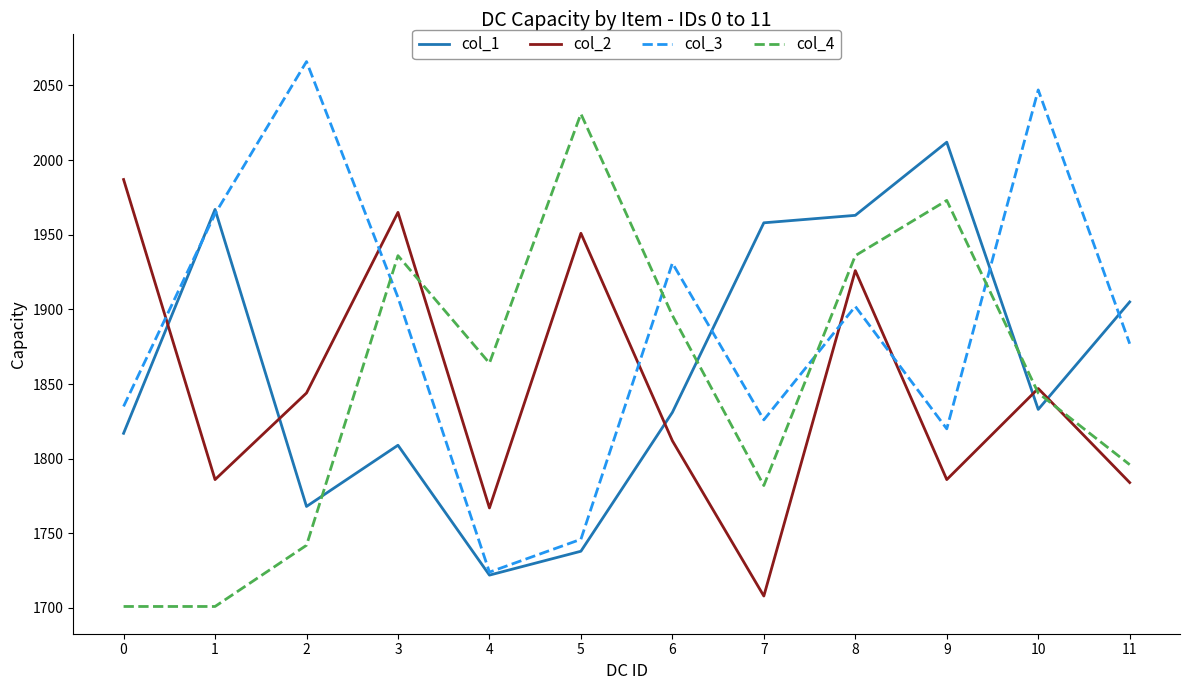

The col_2 series shows 549 at 7. True or false?

False